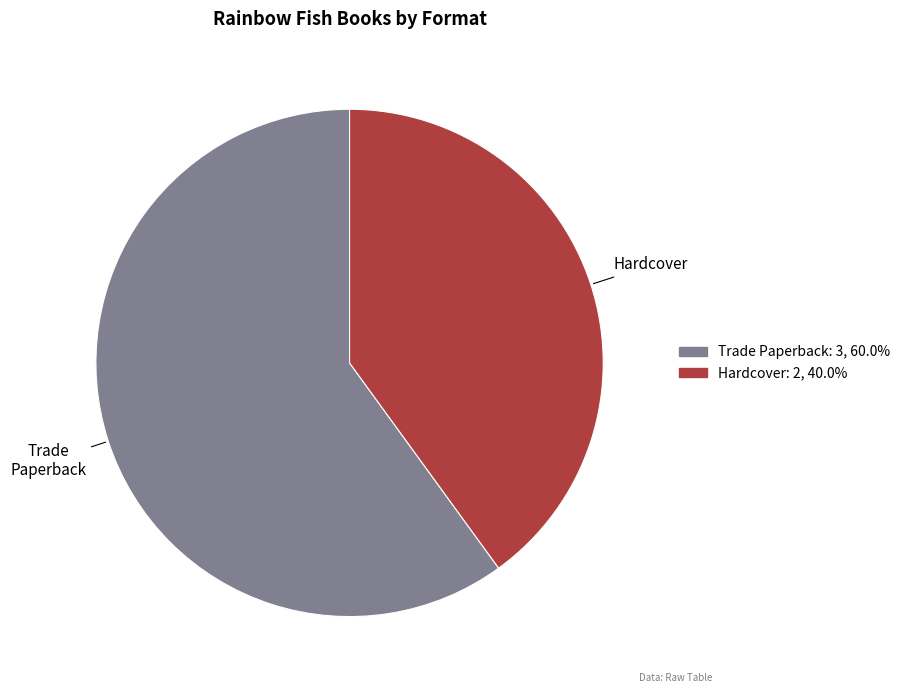

What is the majority slice?

Trade Paperback